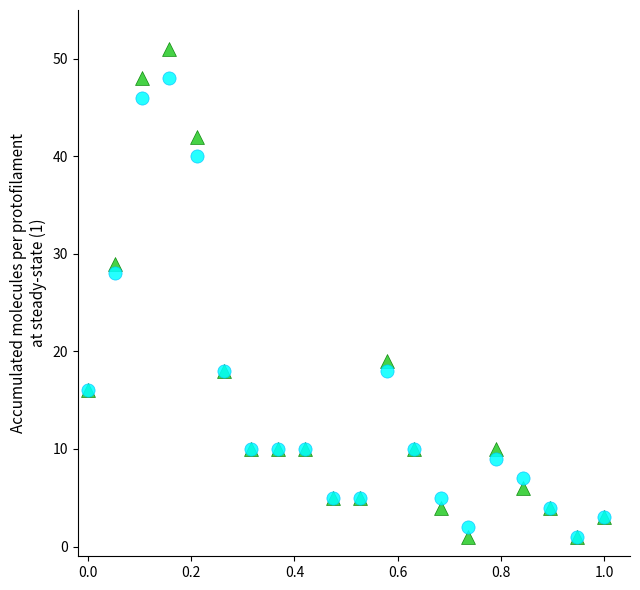

Across all series, what Y value is closest to 26?

28